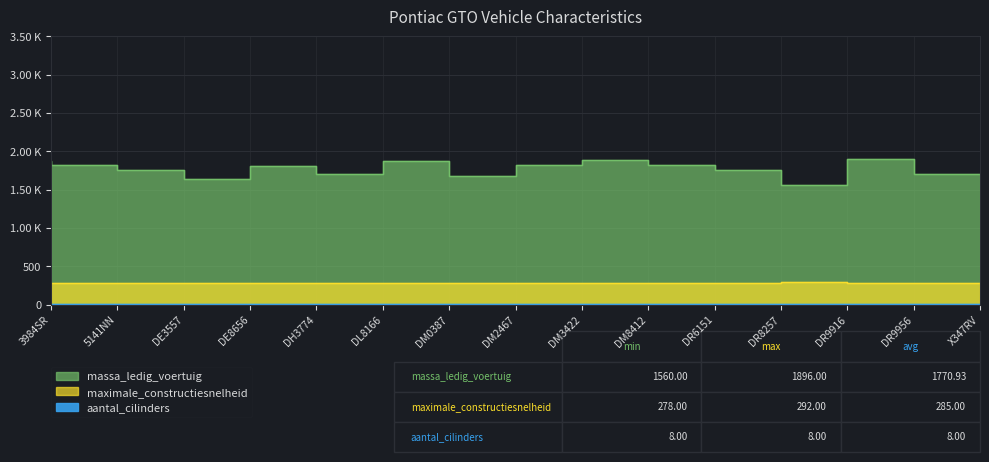

What is the total value across all series at DH3774?

2093